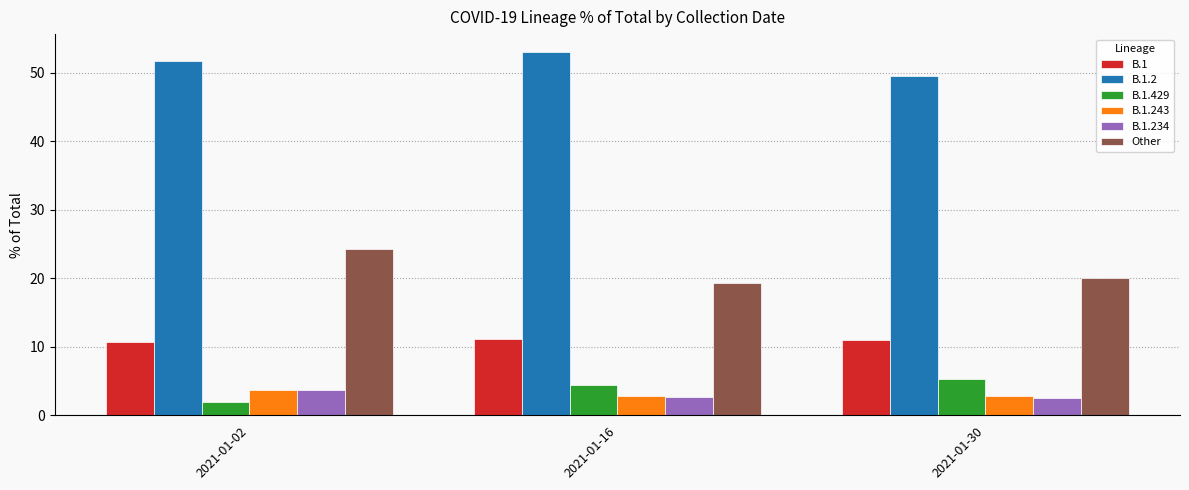

Does the chart contain stacked bars?

No